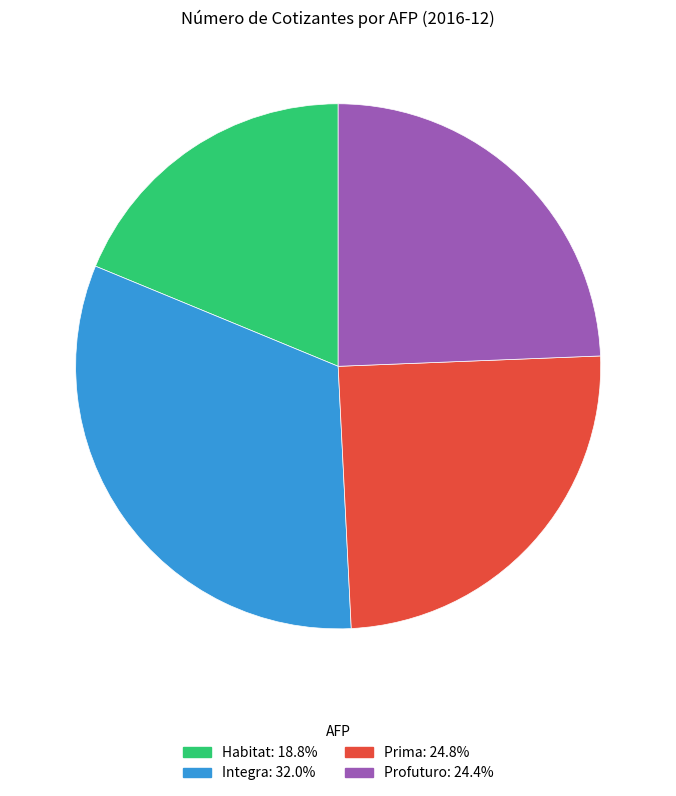

Is Integra the majority of the pie?

No